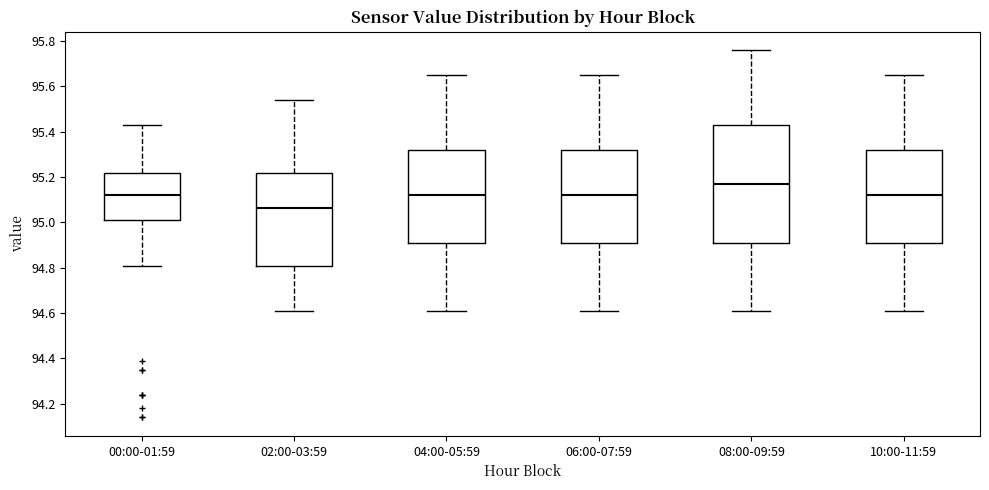

Reading left to right, transcribe this box plot: for each box, give where its median line is, the range the box spans, and where its two whiskers end, as read against the y-axis. The values are not printed on the chart, so give them approximately, as read against the axis.

00:00-01:59: median 95.12, box 95.02 to 95.22, whiskers 94.82 to 95.44
02:00-03:59: median 95.06, box 94.82 to 95.22, whiskers 94.62 to 95.54
04:00-05:59: median 95.12, box 94.92 to 95.32, whiskers 94.62 to 95.66
06:00-07:59: median 95.12, box 94.92 to 95.32, whiskers 94.62 to 95.66
08:00-09:59: median 95.18, box 94.92 to 95.44, whiskers 94.62 to 95.76
10:00-11:59: median 95.12, box 94.92 to 95.32, whiskers 94.62 to 95.66